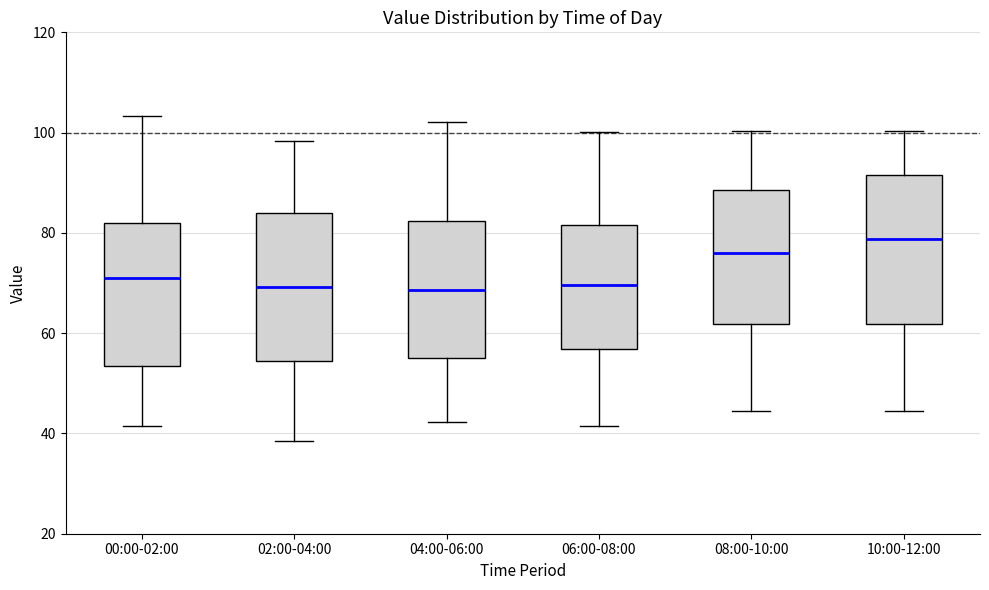

Where is the upper edge of the box for 04:00-06:00 on the y-axis? The values are not printed on the chart, so give them approximately, as read against the axis.

82